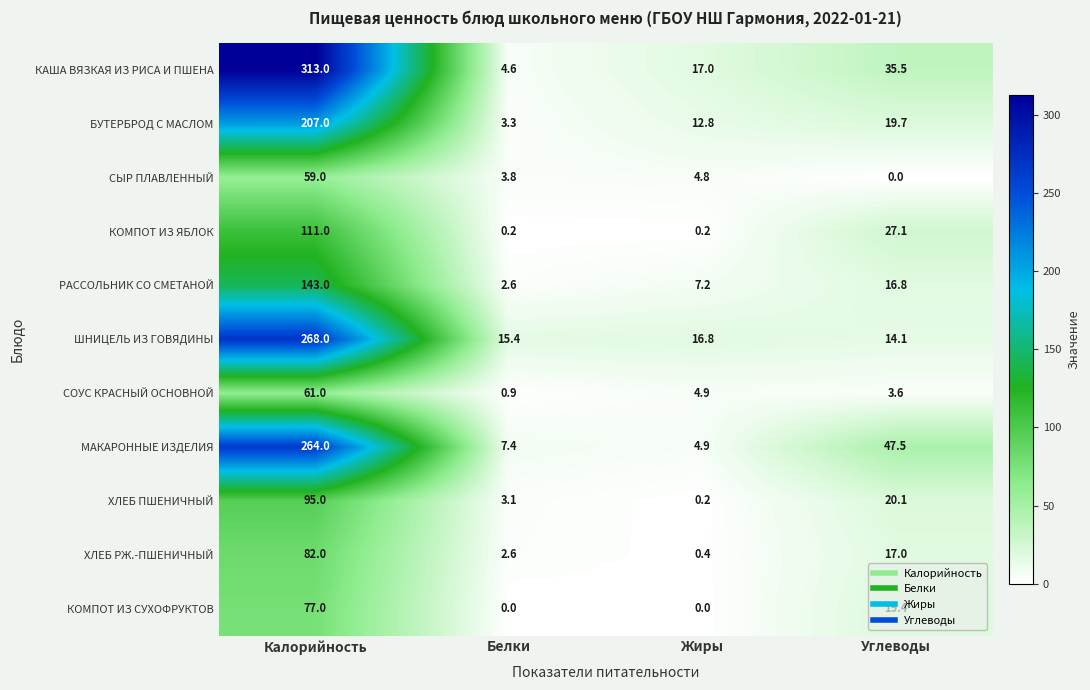

What is the sum of all БУТЕРБРОД С МАСЛОМ values?

242.8